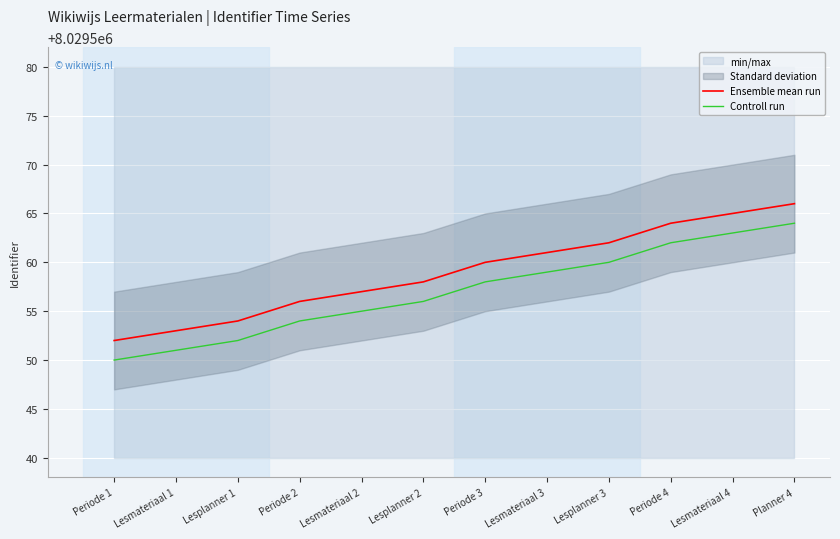

At which label does Controll run reach its peak?

Planner 4